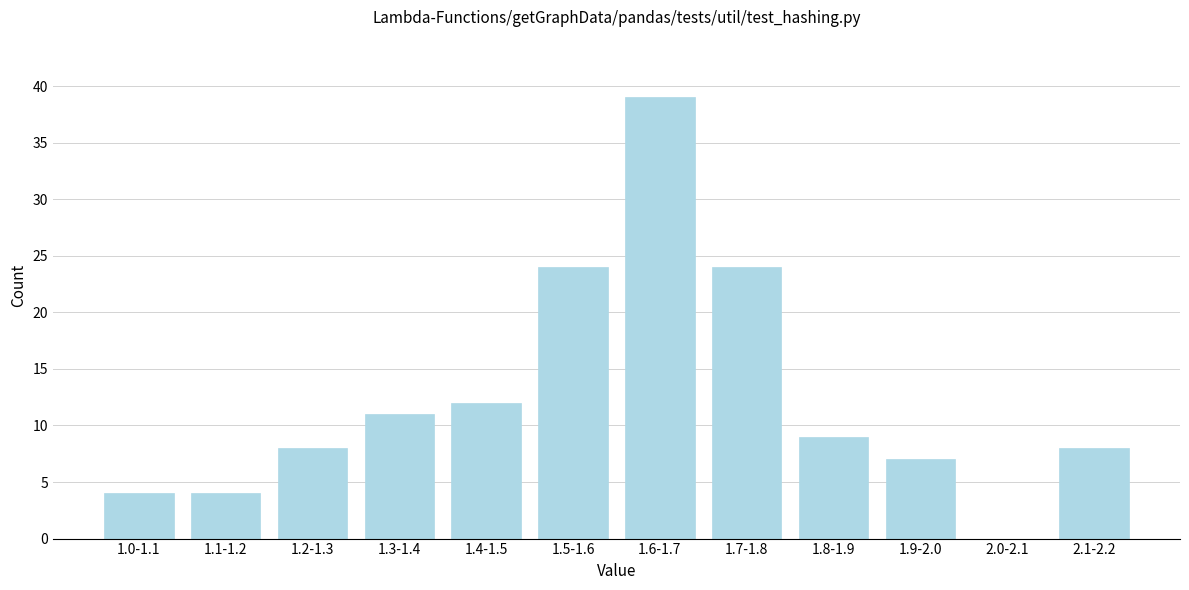

Reading left to right, transcribe all the data shown in this chart.

1.0-1.1=4	1.1-1.2=4	1.2-1.3=8	1.3-1.4=11	1.4-1.5=12	1.5-1.6=24	1.6-1.7=39	1.7-1.8=24	1.8-1.9=9	1.9-2.0=7	2.0-2.1=0	2.1-2.2=8